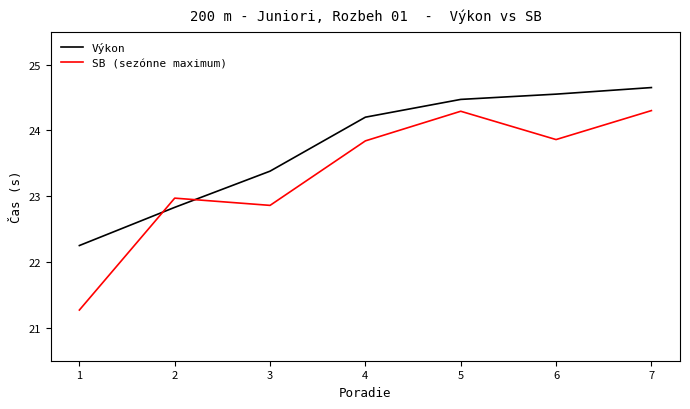

Is the value of SB (sezónne maximum) at 7 greater than the value of Výkon at 1?

Yes